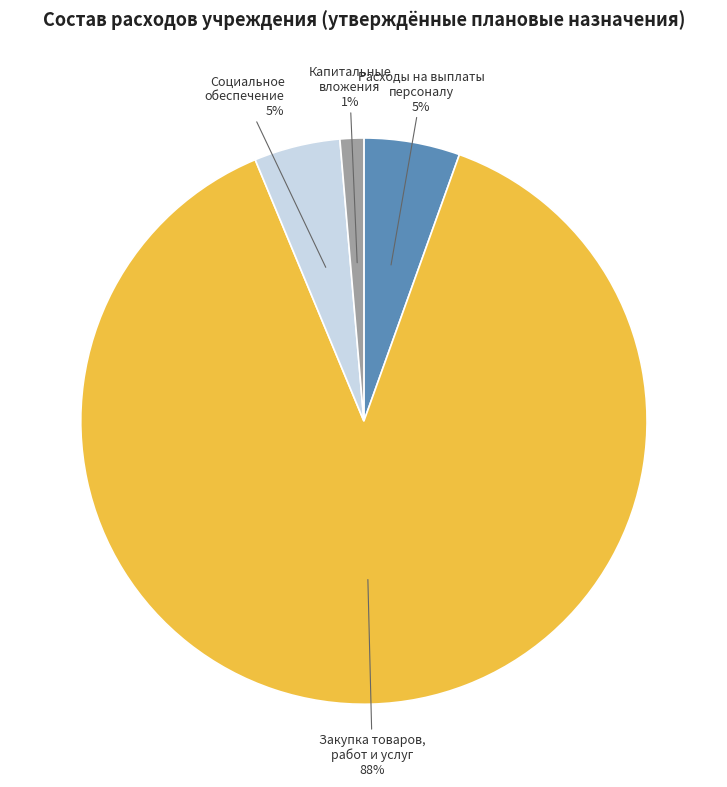

The Капитальные вложения slice represents 10% of the pie. True or false?

False